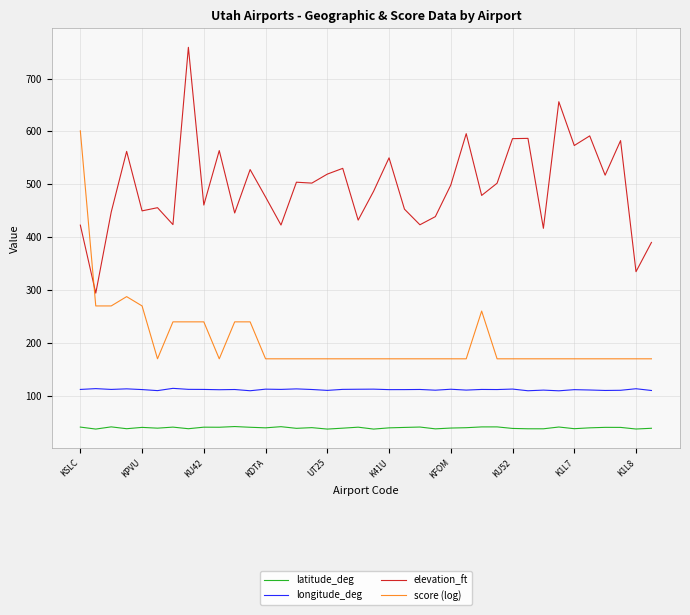

Does the chart have visible grid lines?

Yes